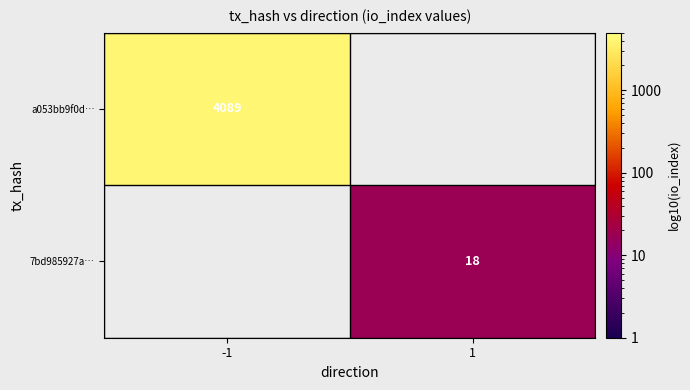

Is it true that a053bb9f0d… equals 4089 at -1?

True